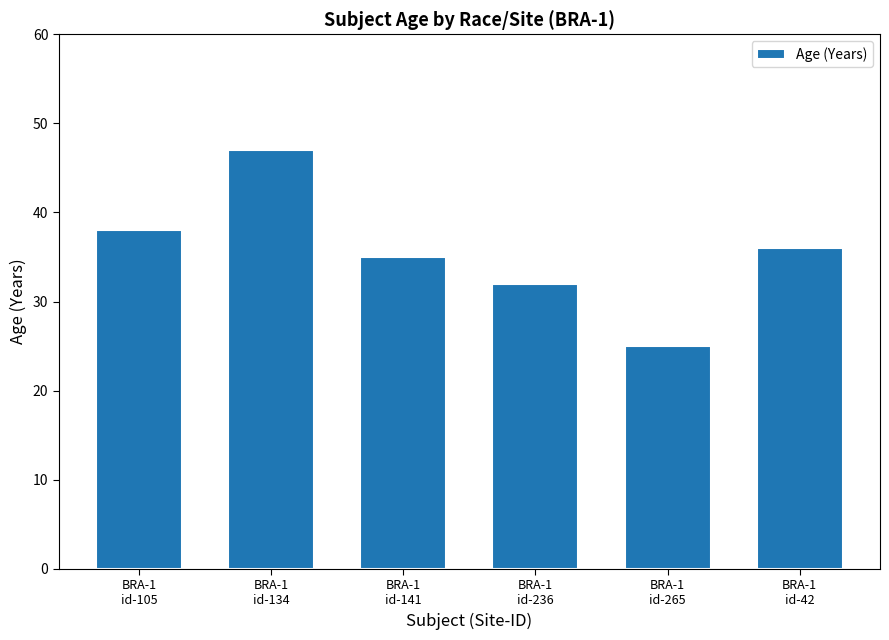

At which label is the value closest to 36?

BRA-1
id-42